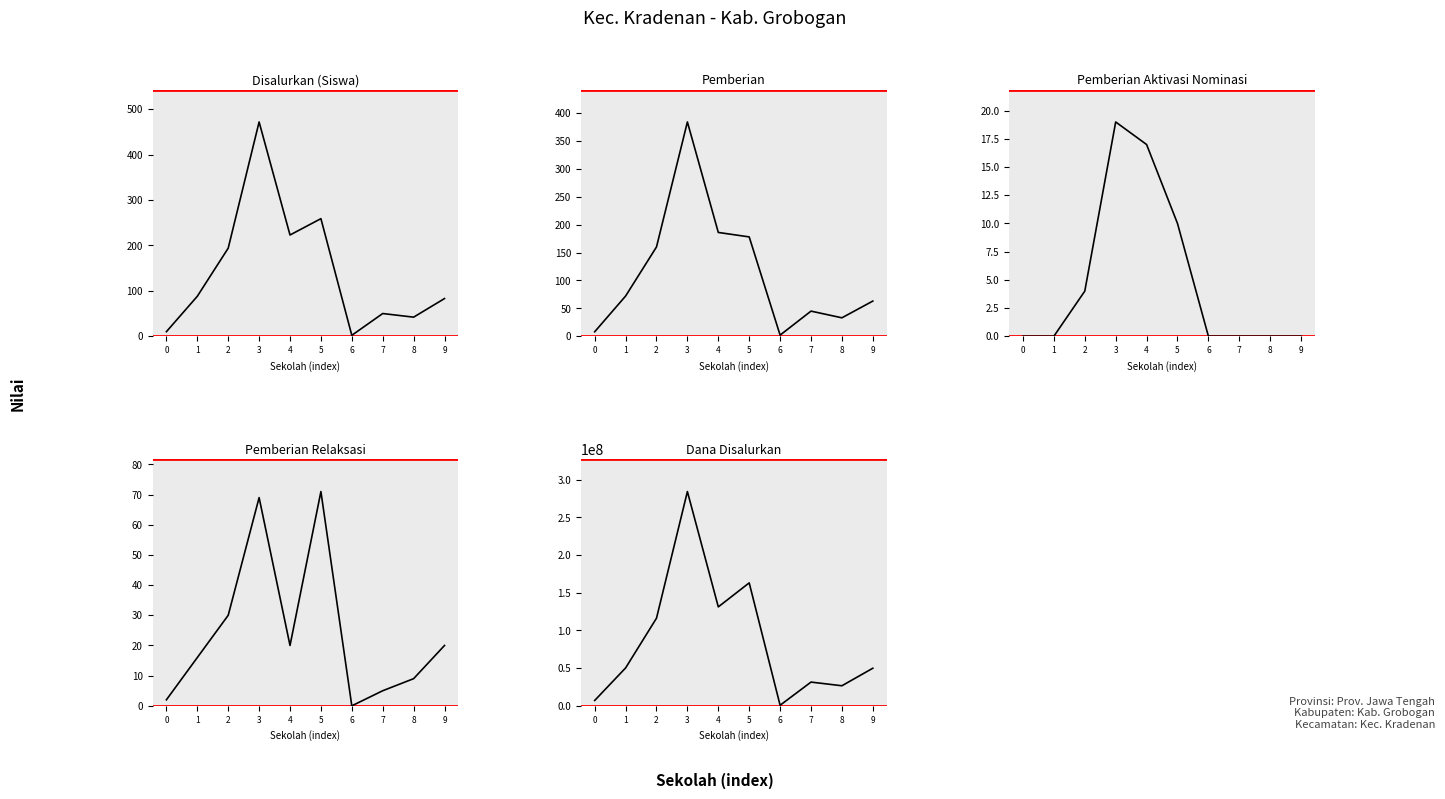

Which series has the largest range (max minus min)?

Dana Disalurkan